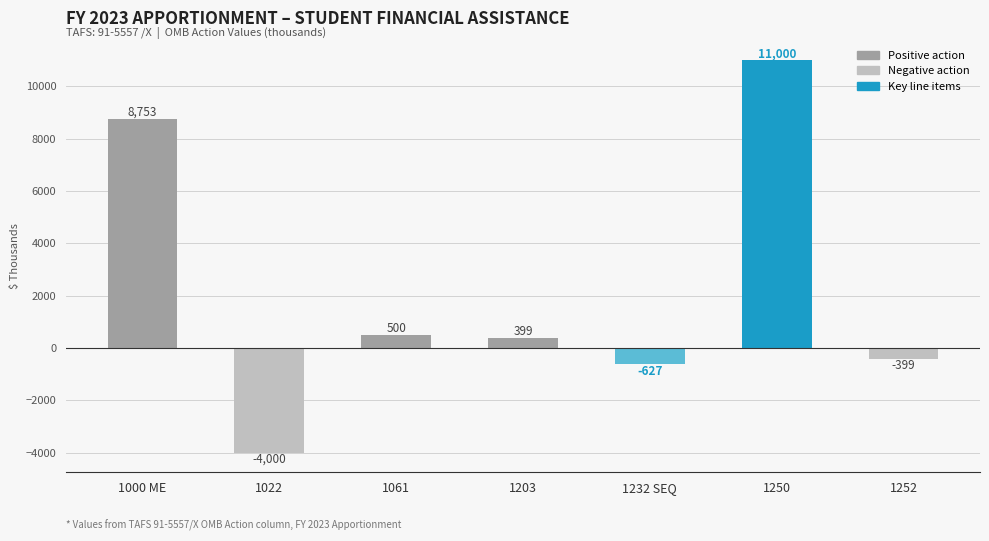

Approximately how many times larger is the value at 1000 ME compared to 1250?

0.8